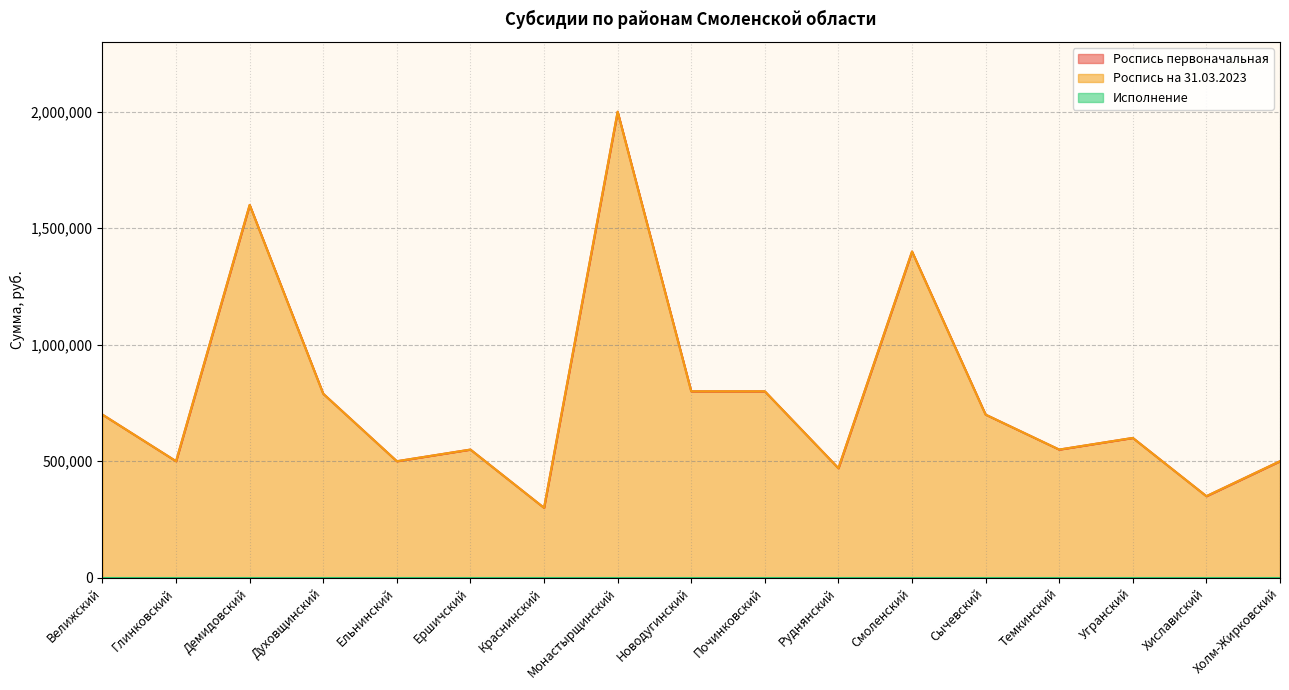

At Руднянский, list the series in order from smallest to largest.

Роспись первоначальная, Роспись на 31.03.2023